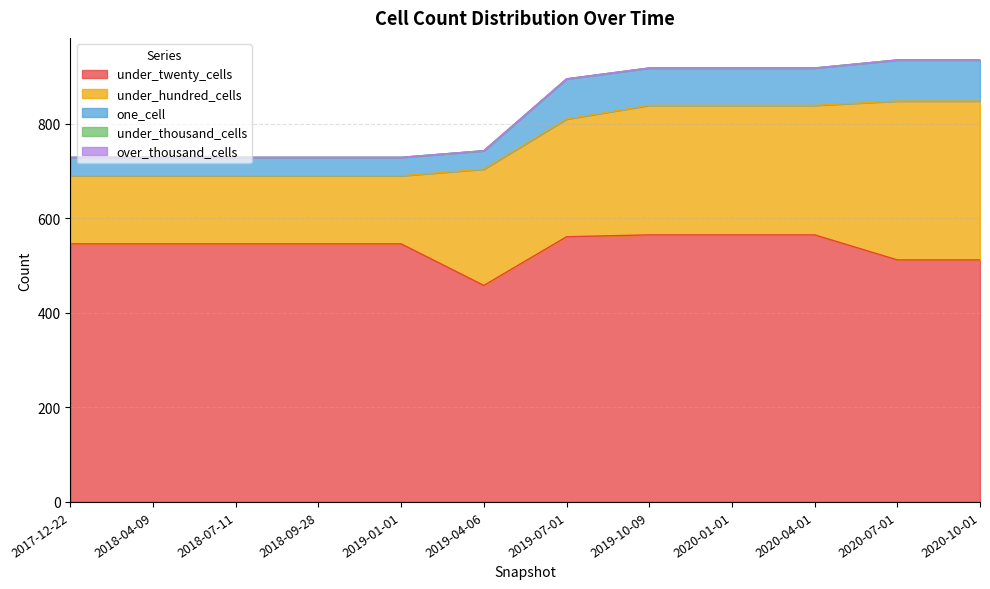

Where is under_hundred_cells nearest to the value 240?

2019-04-06